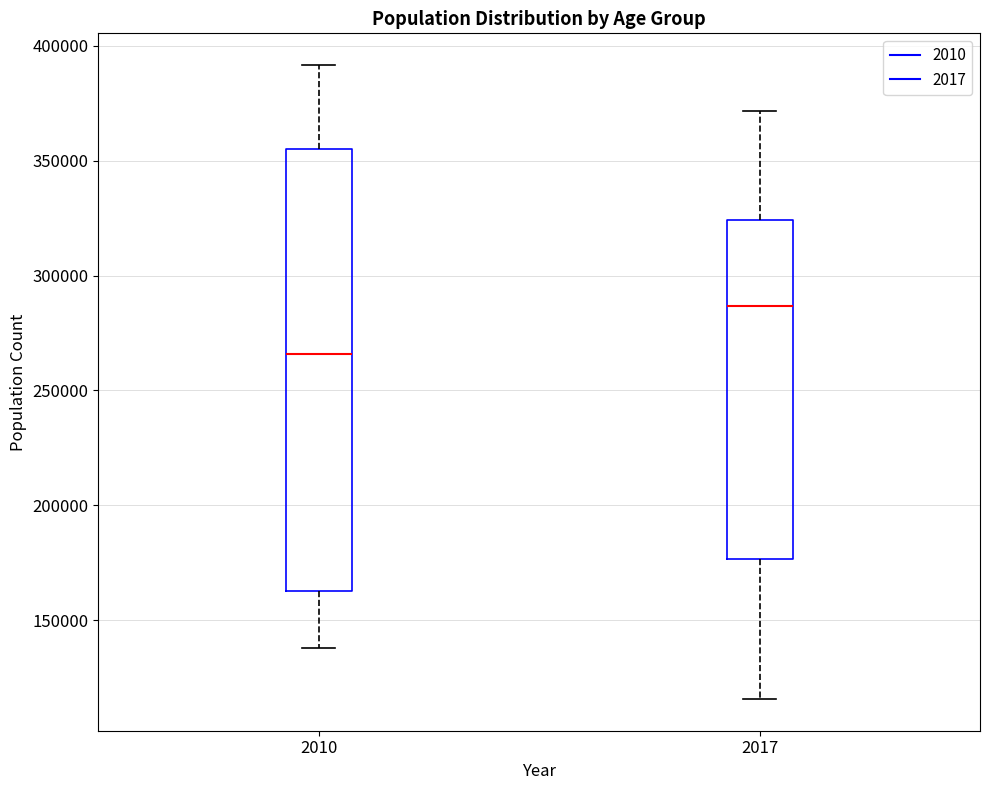

Which box's median line is the lowest?

2010